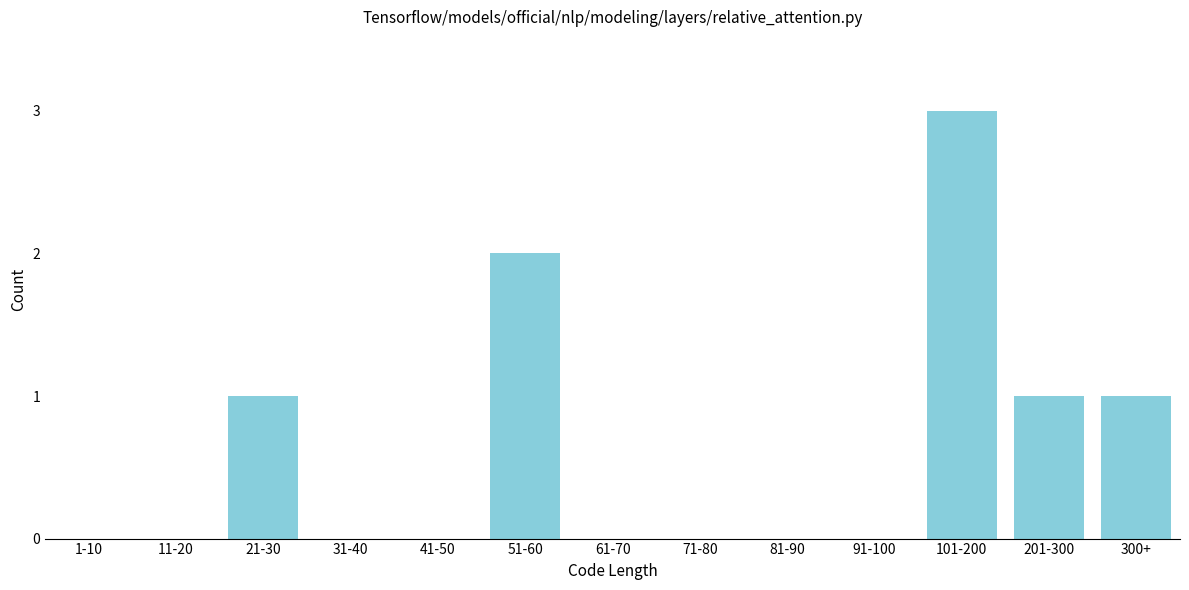

Reading right to left, what are all the values shown in this chart?

300+=1	201-300=1	101-200=3	91-100=0	81-90=0	71-80=0	61-70=0	51-60=2	41-50=0	31-40=0	21-30=1	11-20=0	1-10=0